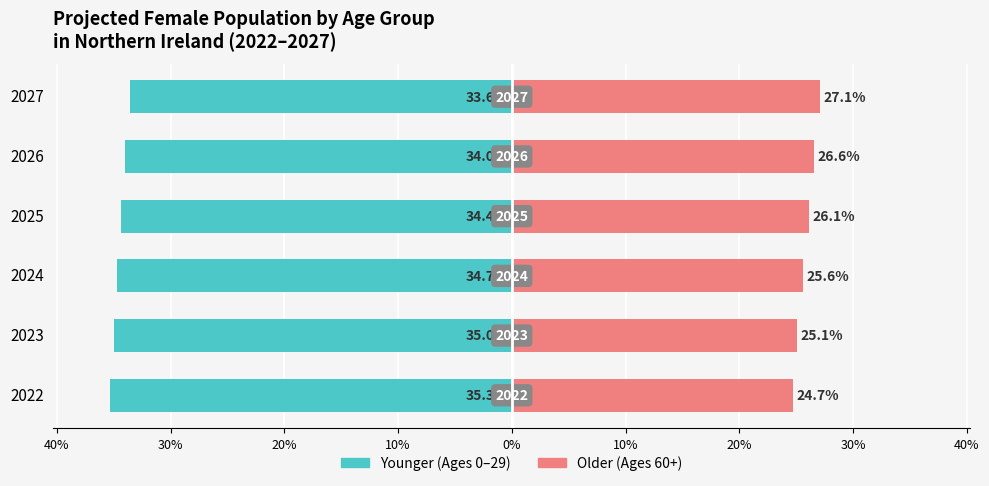

What are all the series names shown in the legend?

Younger (0–29), Older (60+)